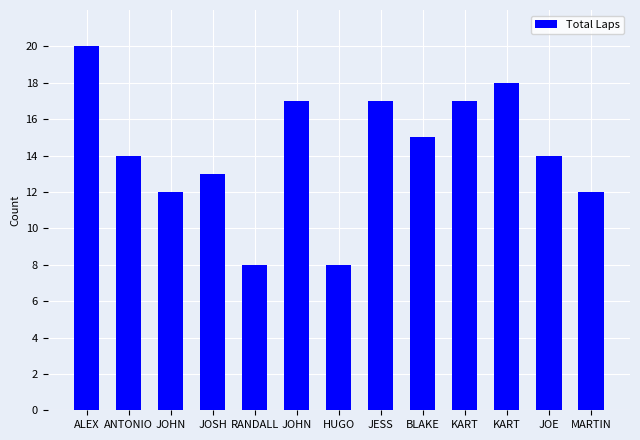

List the labels in order of value, smallest first.

RANDALL, HUGO, JOHN, MARTIN, JOSH, ANTONIO, JOE, BLAKE, JOHN, JESS, KART, KART, ALEX